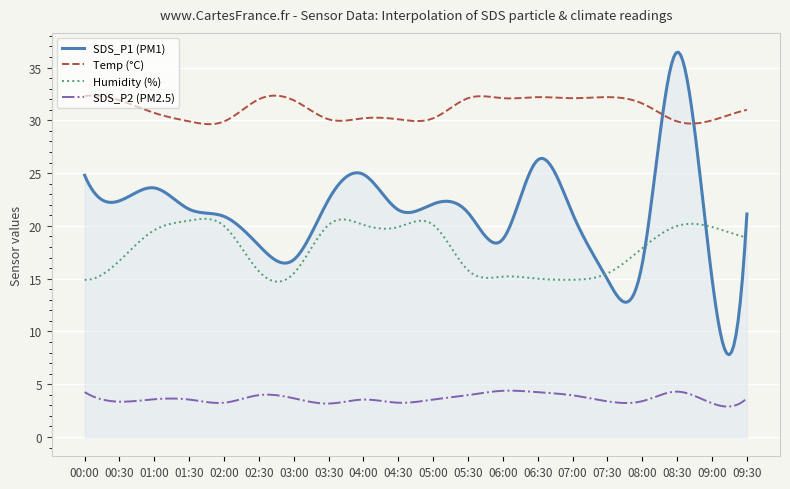

List the series in order of their peak value, highest first.

SDS_P1 (PM1), Temp (°C), Humidity (%), SDS_P2 (PM2.5)